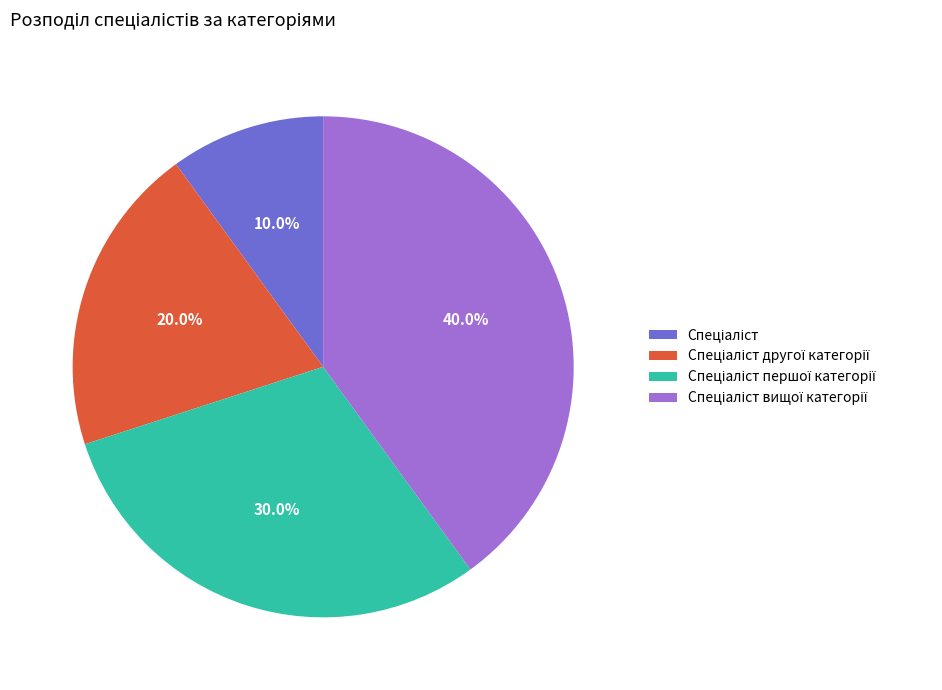

Count the number of slices in the pie.

4